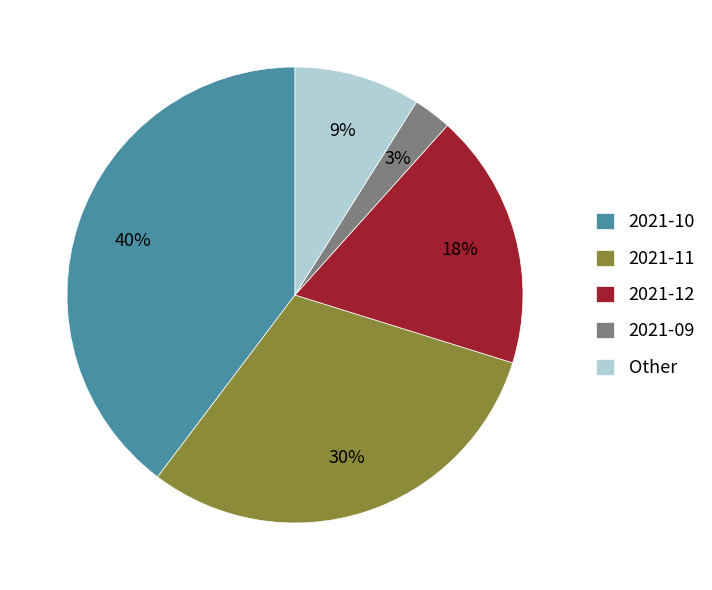

Rank the categories by value from lowest to highest.

2021-09, Other, 2021-12, 2021-11, 2021-10